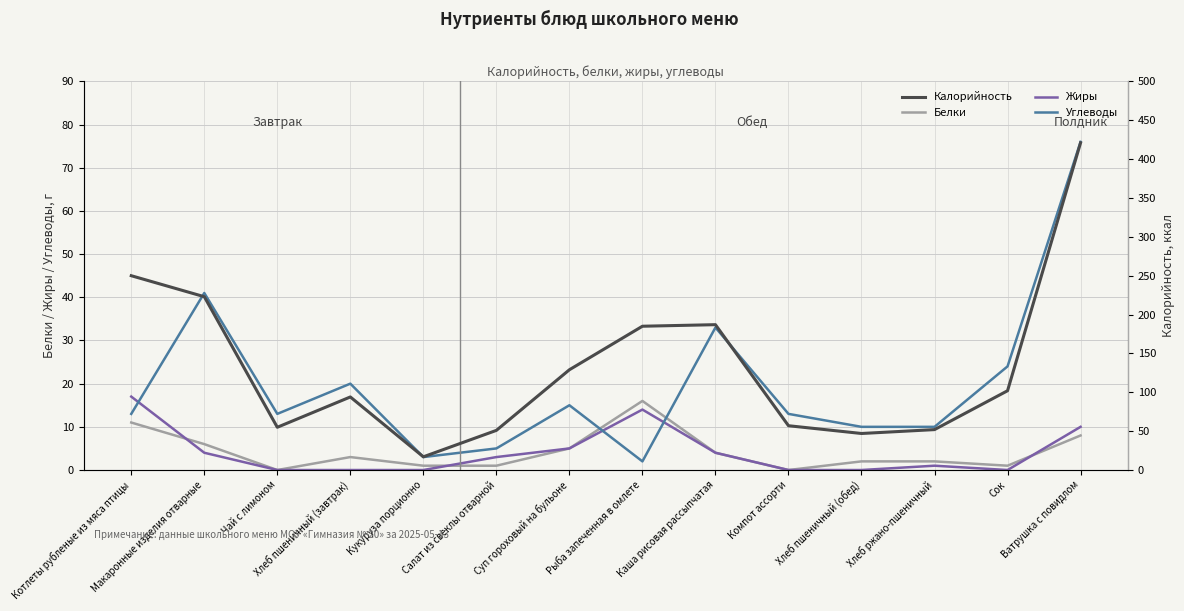

Between which two adjacent categories do Белки and Жиры first intersect?

Котлеты рубленые из мяса птицы and Макаронные изделия отварные